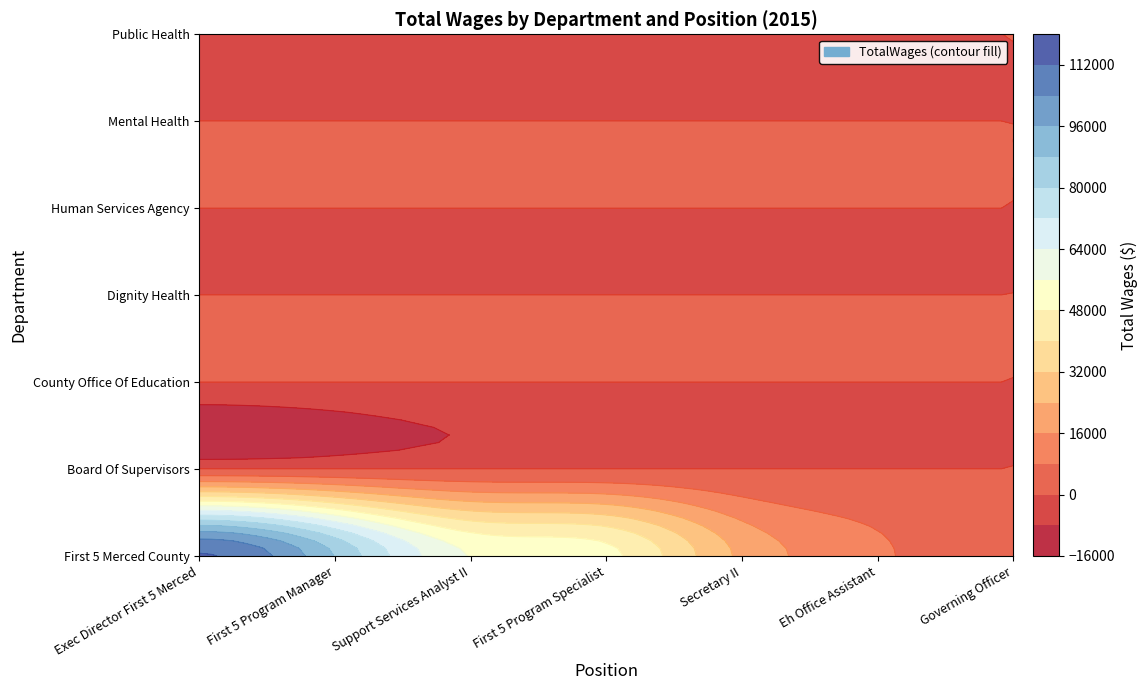

At which category does the chart reach its peak across all series?

Exec Director First 5 Merced